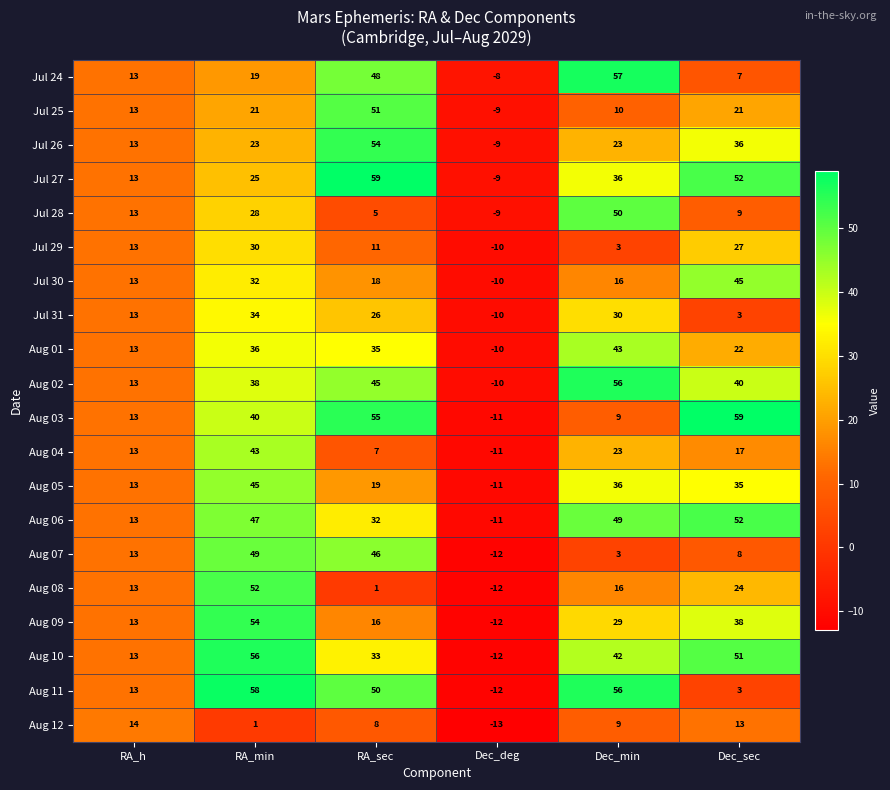

Which series changed the most between RA_h and RA_min?

Aug 11